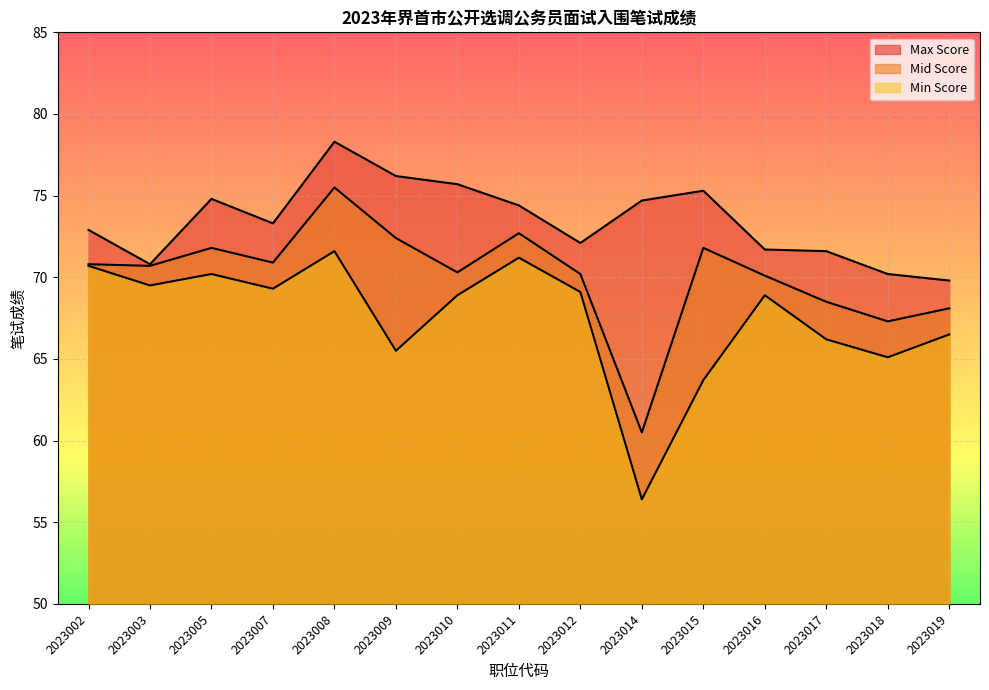

What is the value of the Min Score point at the 3rd from the left?

70.2